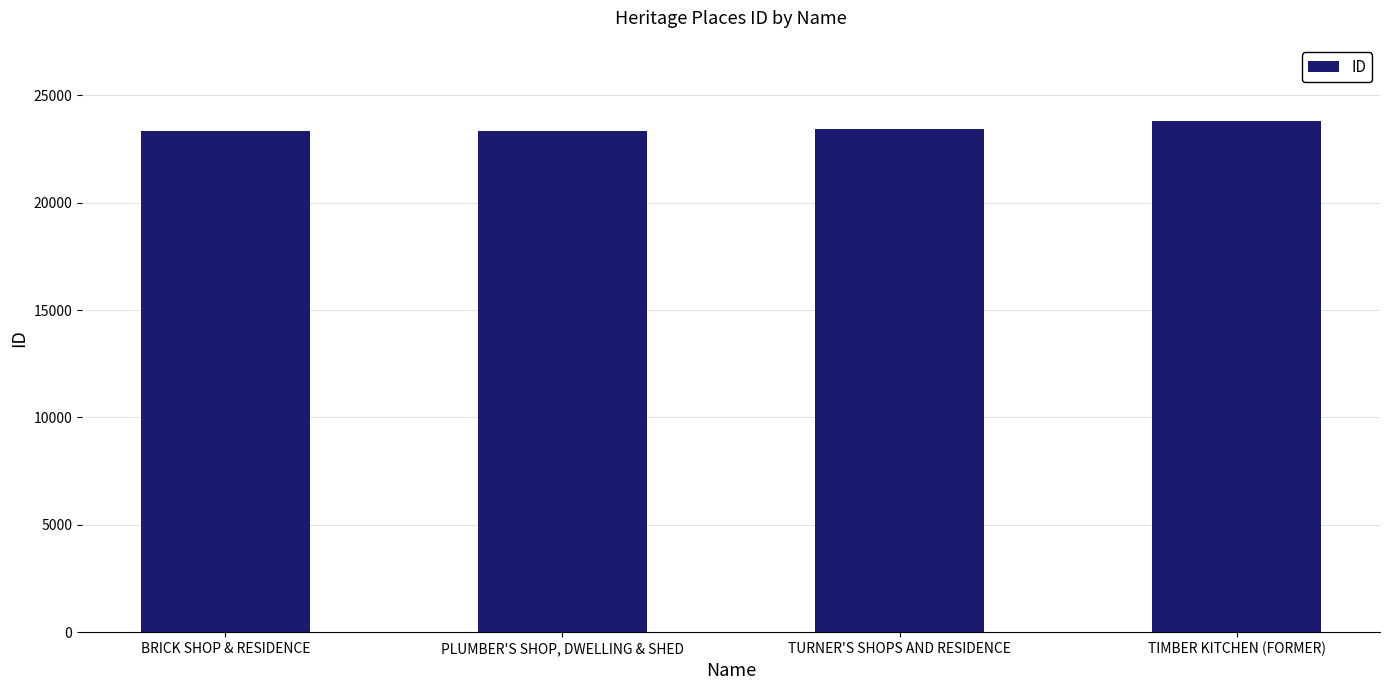

What position from the right is TURNER'S SHOPS AND RESIDENCE?

2